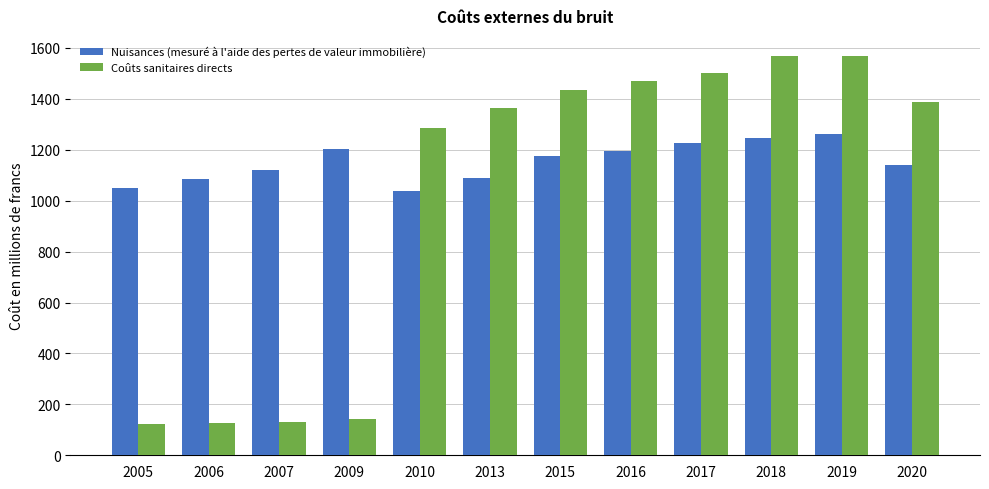

How many groups of bars are there?

12